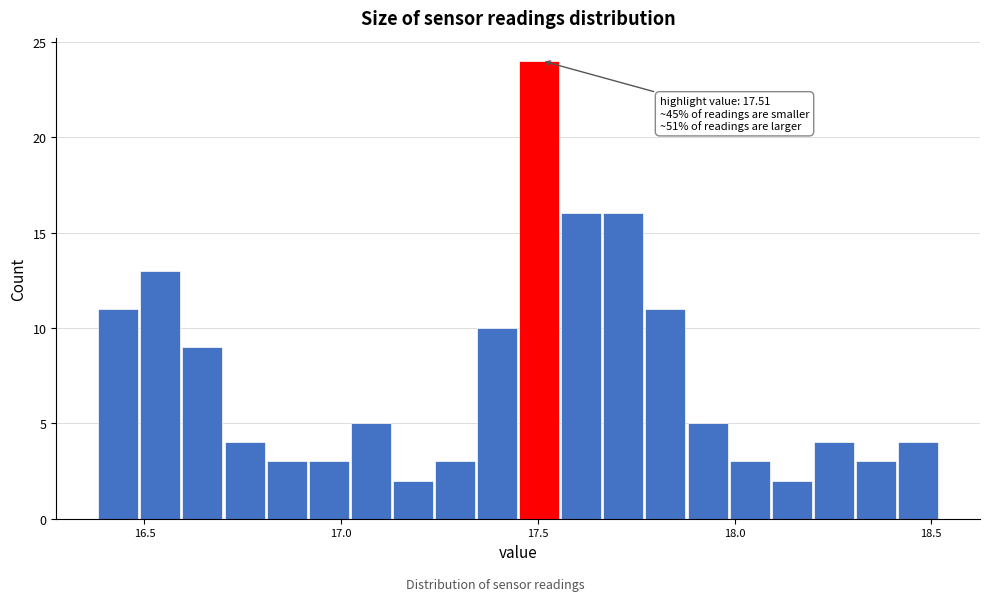

Around what value on the x-axis is the tallest bar? Give the approximate position of its centre, as read against the axis.

17.50